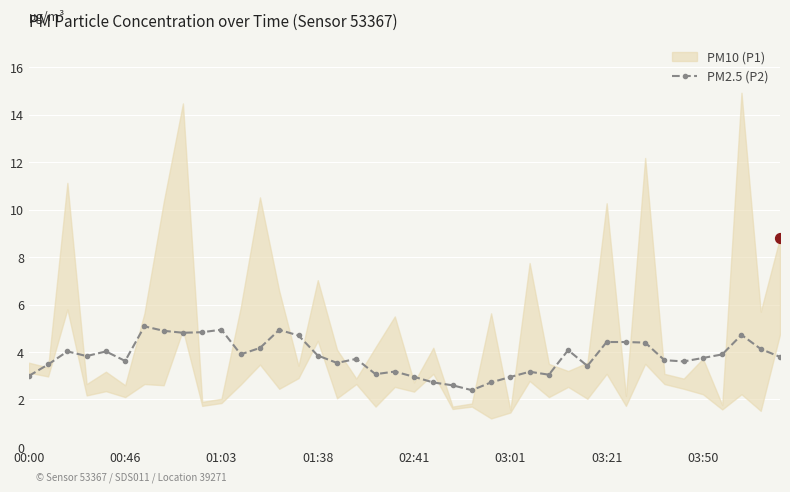

What is the lowest value of the PM2.5 (P2) series?

2.4